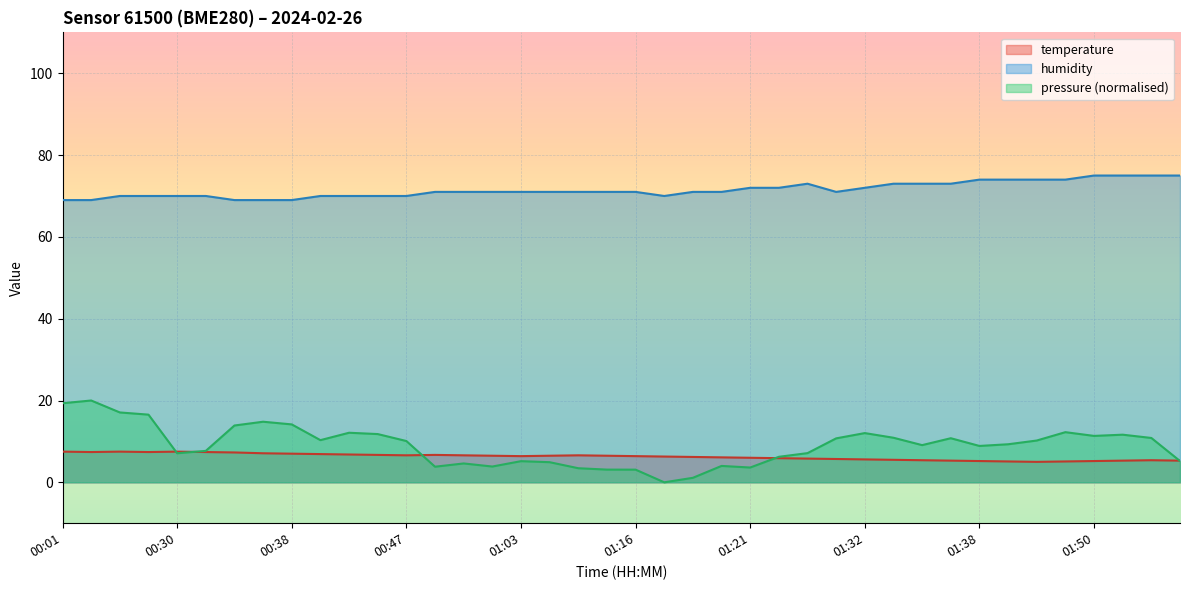

What is the maximum value for temperature?

7.5